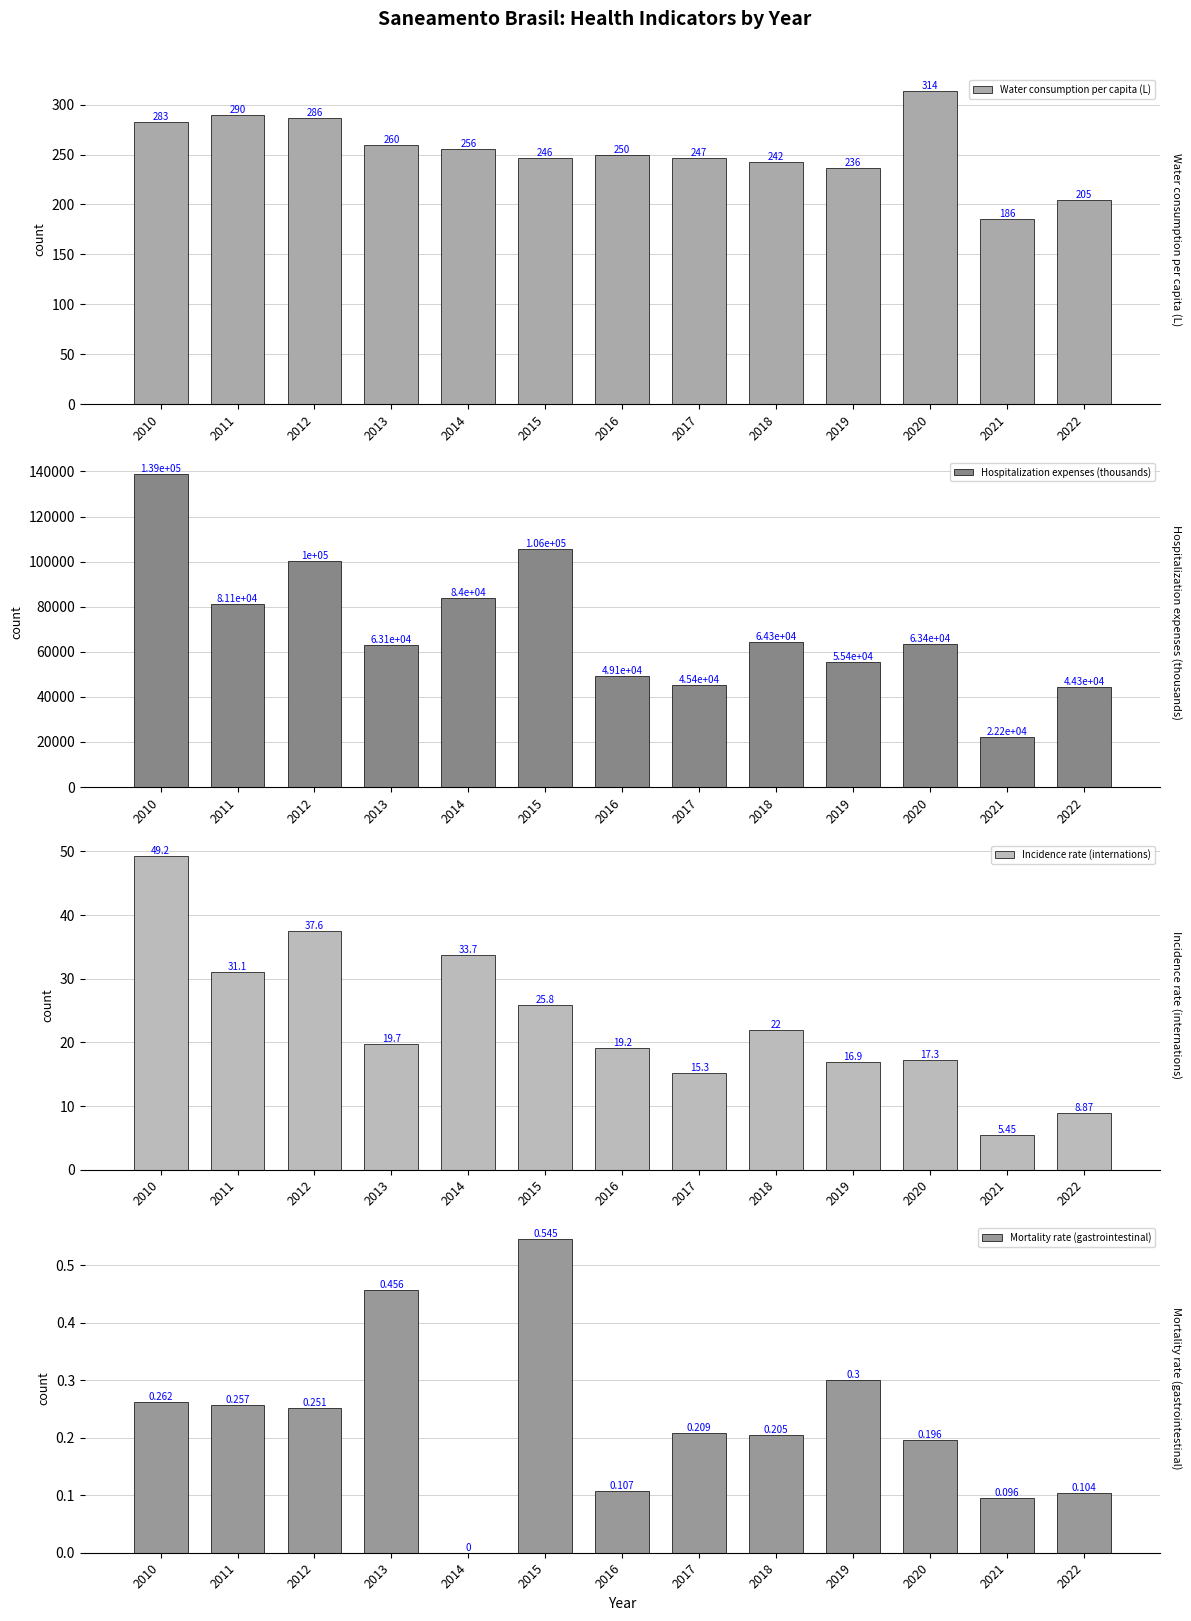

Between 2016 and 2017, which is larger?

2016